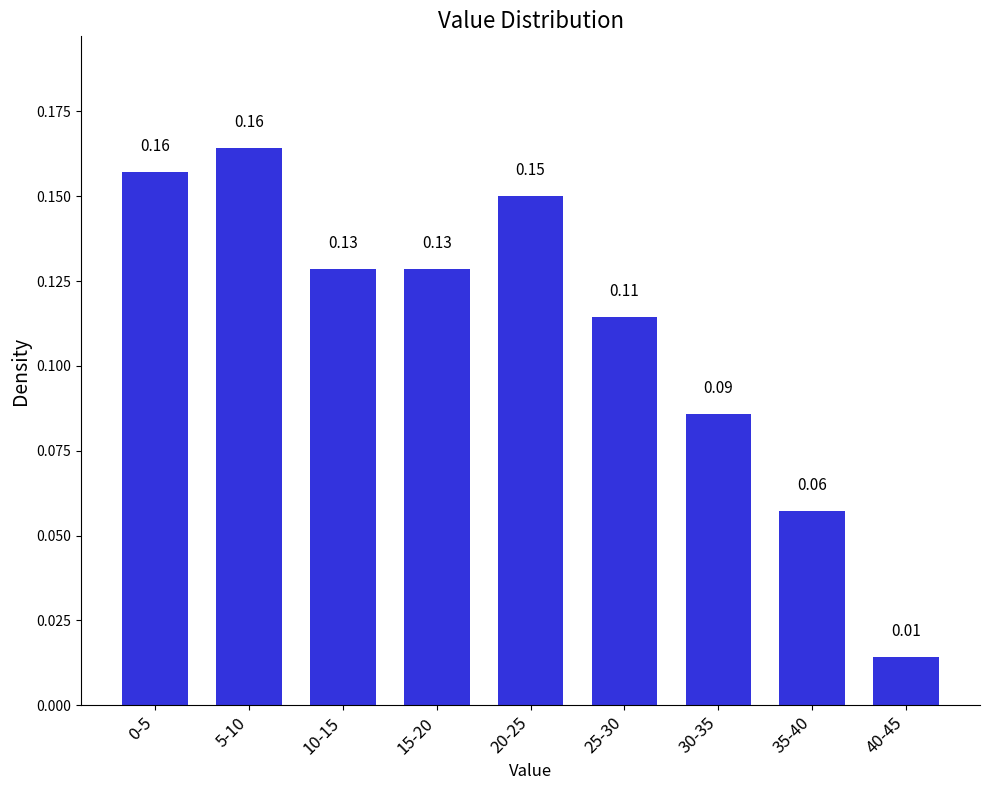

How many distinct data groups are displayed?

1